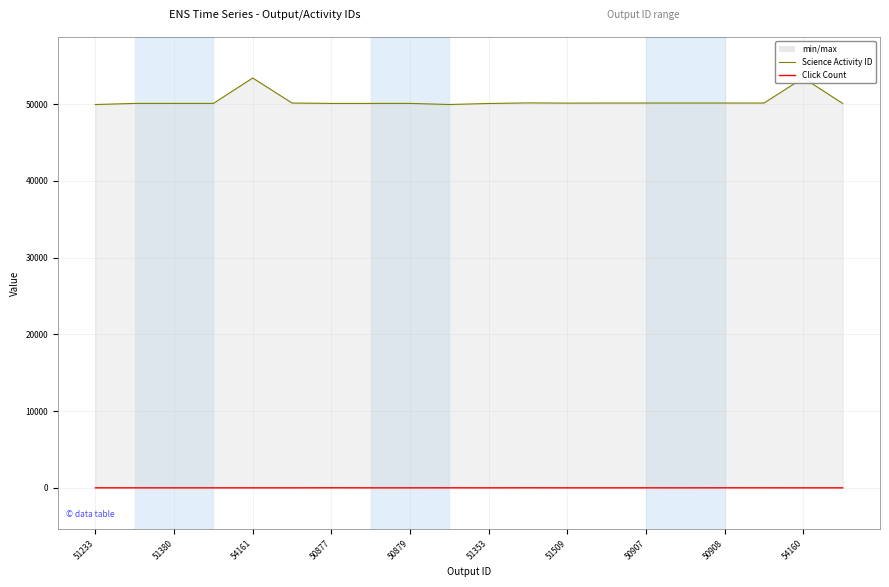

What value does the Science Activity ID series have at 51509, to the nearest 50?

50150